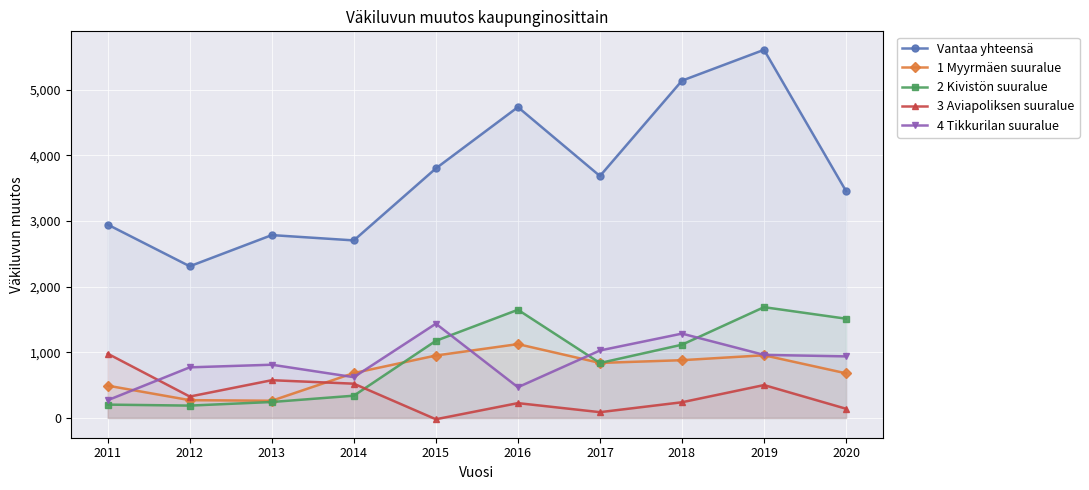

Reading left to right, list all the values displayed in this chart.

Vantaa yhteensä: 2011=2946	2012=2311	2013=2786	2014=2705	2015=3802	2016=4736	2017=3686	2018=5139	2019=5609	2020=3456
1 Myyrmäen suuralue: 2011=492	2012=271	2013=262	2014=684	2015=951	2016=1125	2017=838	2018=880	2019=955	2020=680
2 Kivistön suuralue: 2011=203	2012=188	2013=243	2014=339	2015=1175	2016=1648	2017=837	2018=1116	2019=1688	2020=1512
3 Aviapoliksen suuralue: 2011=979	2012=326	2013=575	2014=522	2015=-20	2016=226	2017=88	2018=239	2019=501	2020=140
4 Tikkurilan suuralue: 2011=270	2012=771	2013=811	2014=621	2015=1436	2016=468	2017=1028	2018=1285	2019=961	2020=938